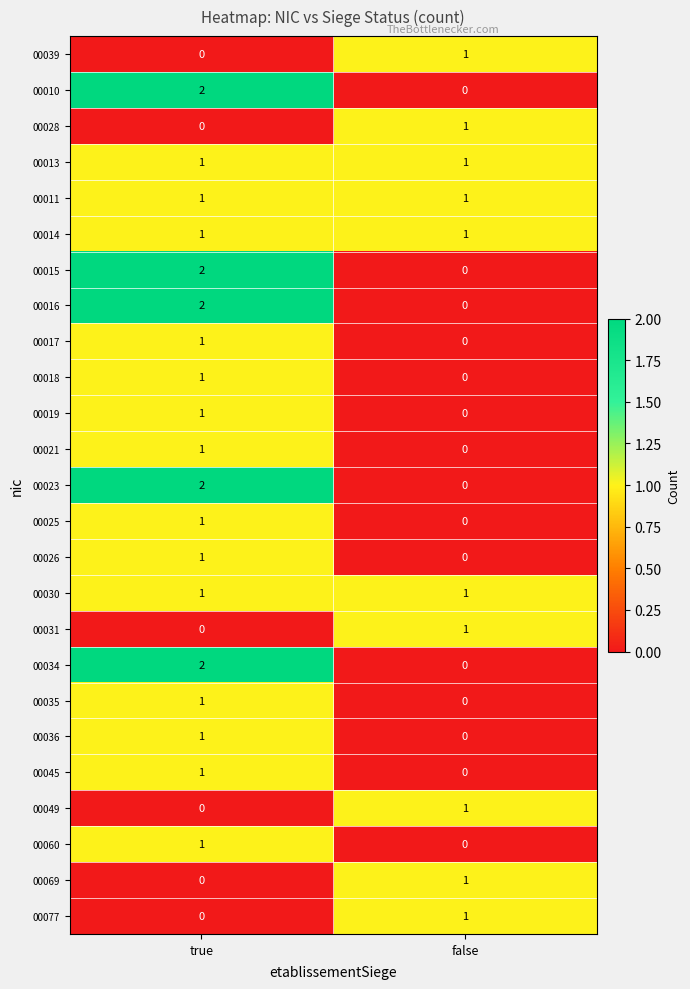

At which label is 00031 closest to 0?

true